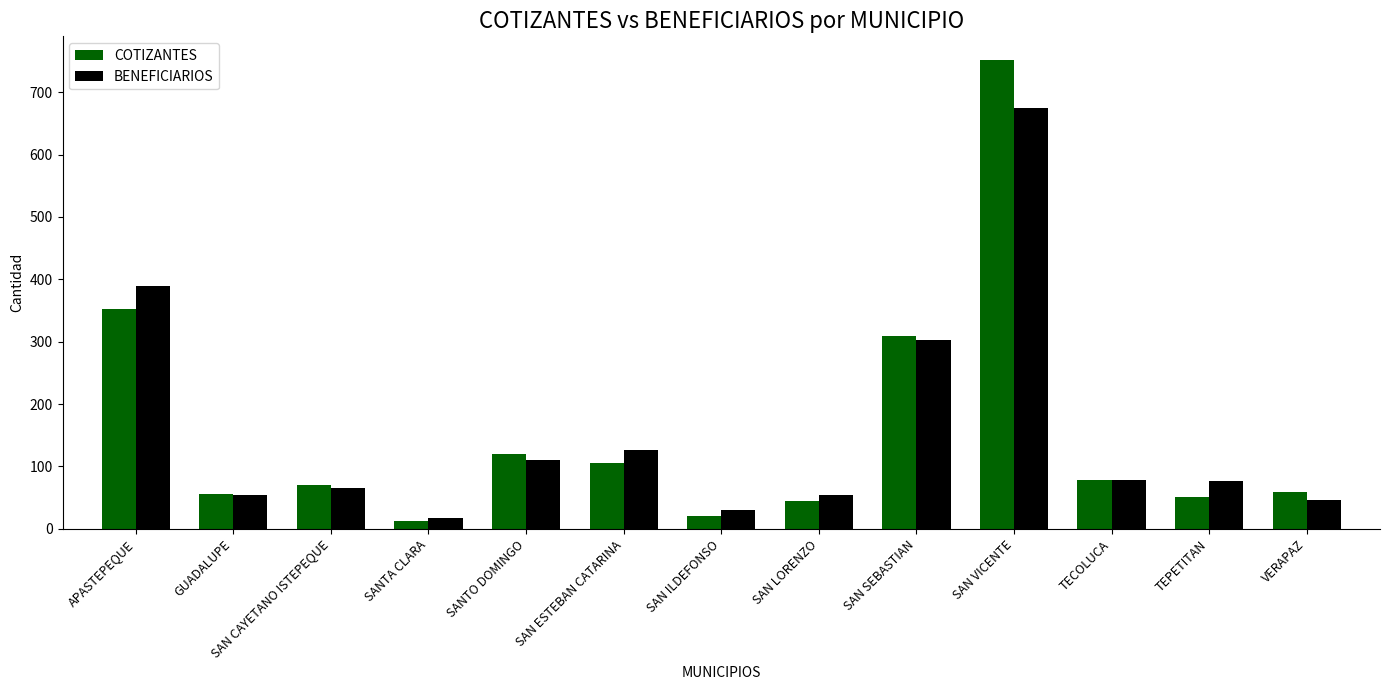

At which label is COTIZANTES closest to 382?

APASTEPEQUE